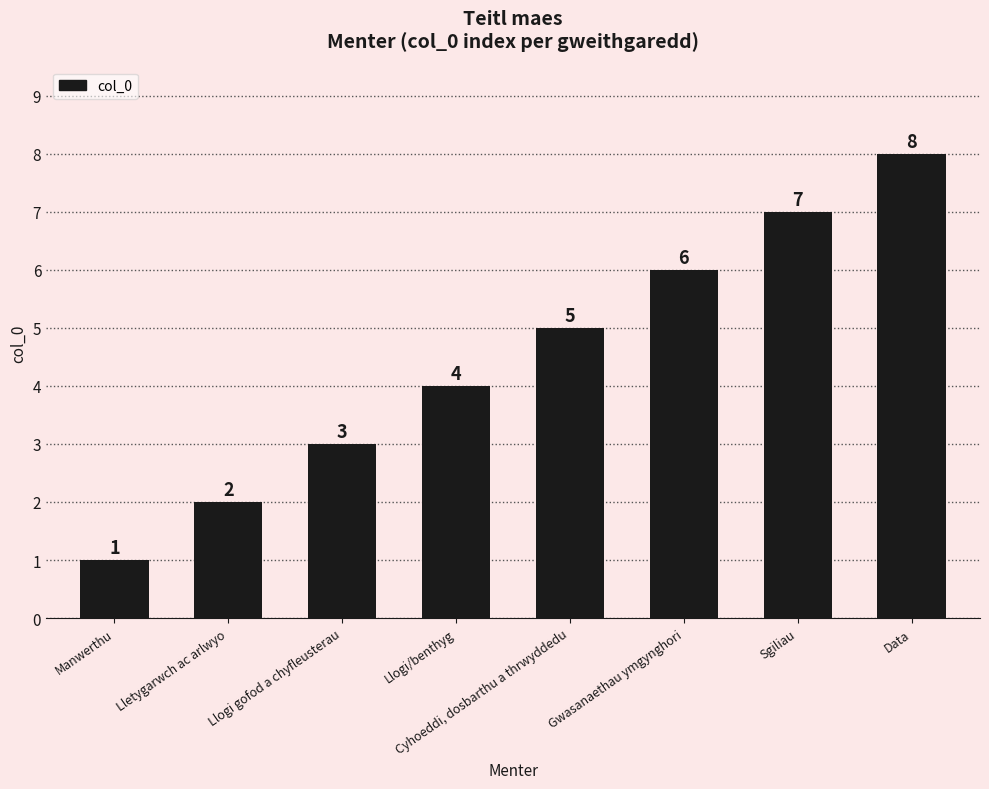

Count the number of categories in the chart.

8